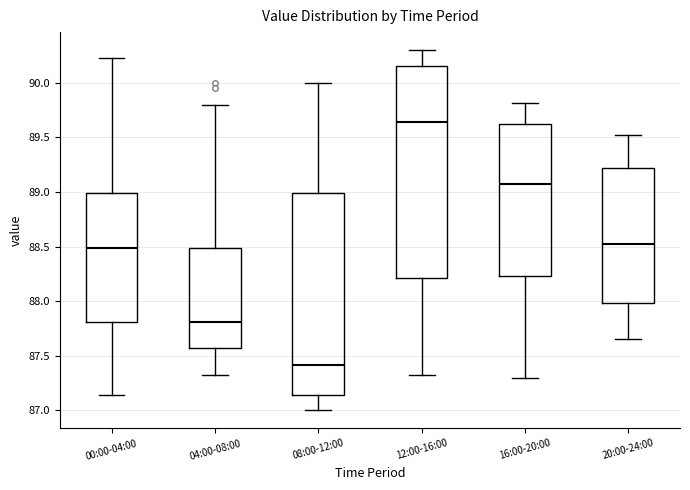

Reading left to right, transcribe this box plot: for each box, give where its median line is, the range the box spans, and where its two whiskers end, as read against the y-axis. The values are not printed on the chart, so give them approximately, as read against the axis.

00:00-04:00: median 88.50, box 87.80 to 89.00, whiskers 87.15 to 90.25
04:00-08:00: median 87.80, box 87.55 to 88.50, whiskers 87.30 to 89.80
08:00-12:00: median 87.40, box 87.15 to 89.00, whiskers 87.00 to 90.00
12:00-16:00: median 89.65, box 88.20 to 90.15, whiskers 87.30 to 90.30
16:00-20:00: median 89.10, box 88.25 to 89.65, whiskers 87.30 to 89.80
20:00-24:00: median 88.55, box 88.00 to 89.20, whiskers 87.65 to 89.50